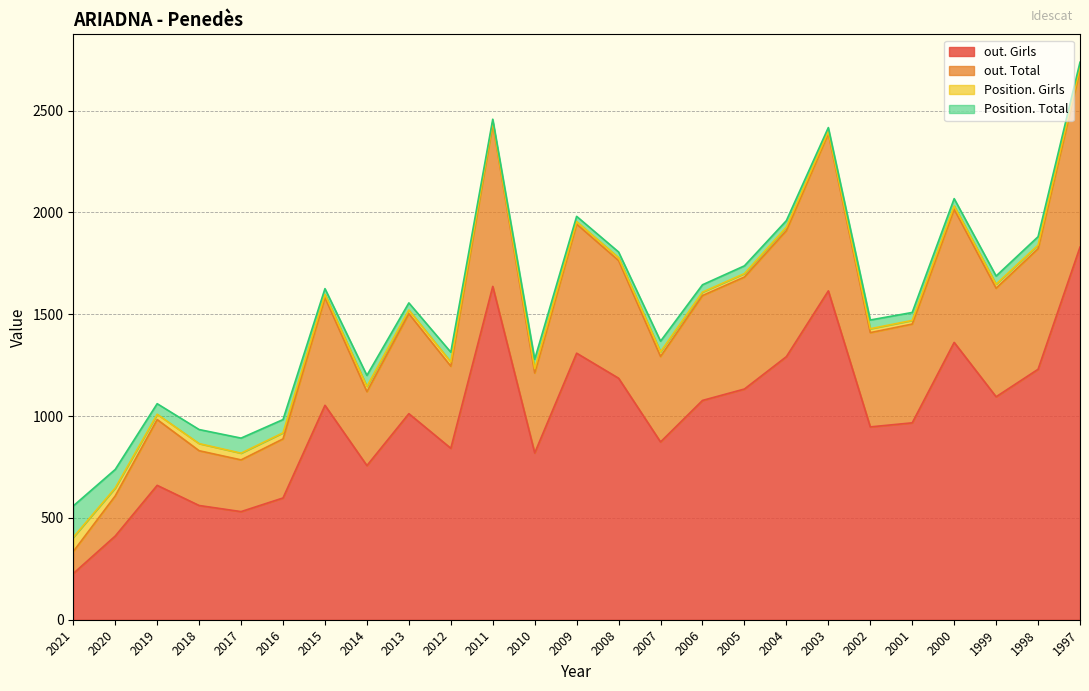

Does the chart display data point markers on the line(s)?

No